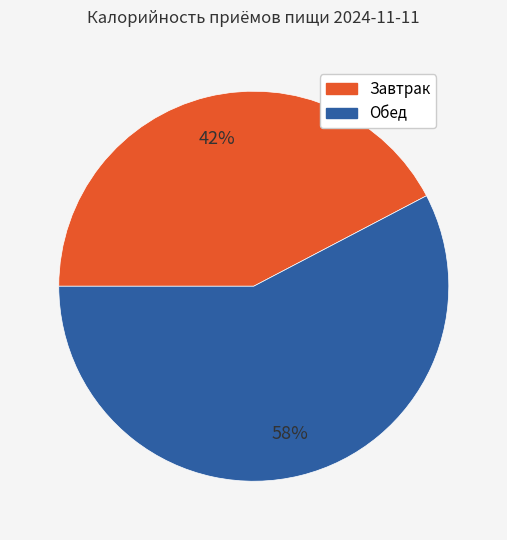

To the nearest percent, what is the average slice percentage?

50%